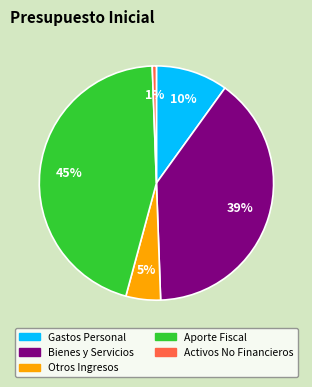

How many segments does this pie chart have?

5